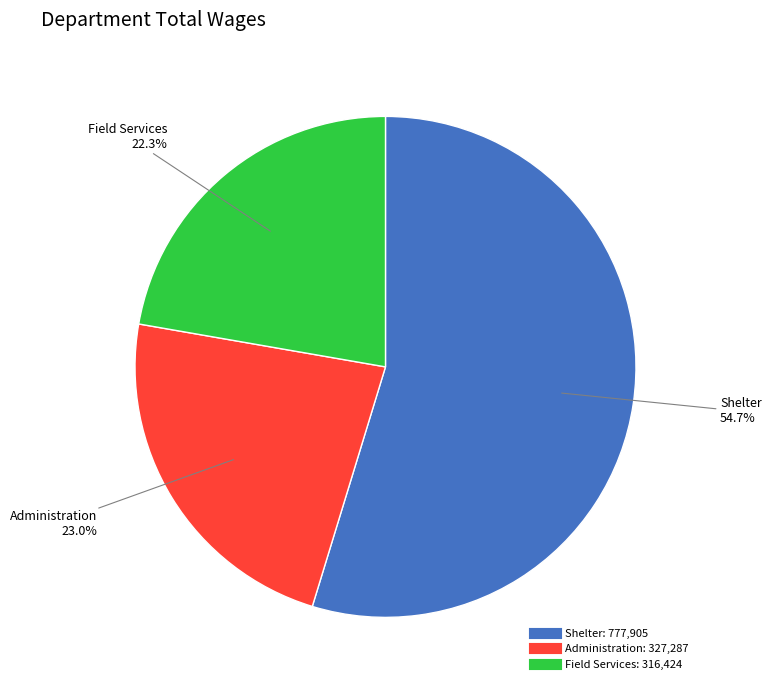

Rank the categories by value from lowest to highest.

Field Services, Administration, Shelter